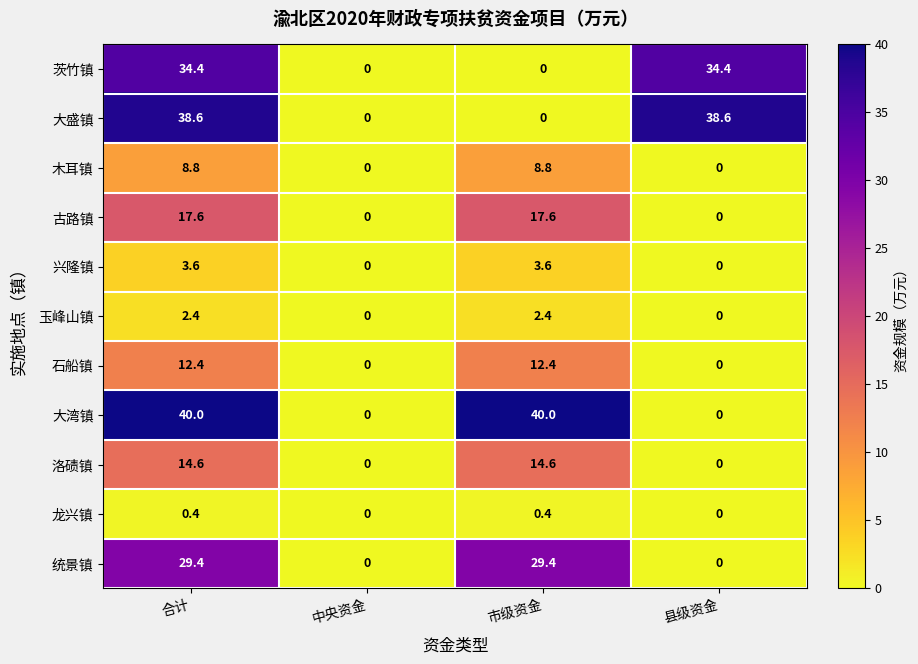

What is the sum of all 统景镇 values?

58.8